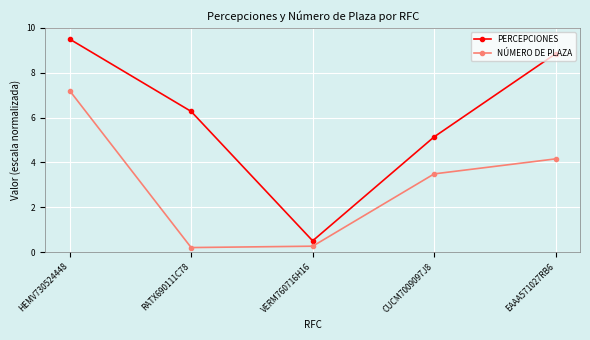

What is the difference between the second highest and second lowest values in the PERCEPCIONES series?

3.7